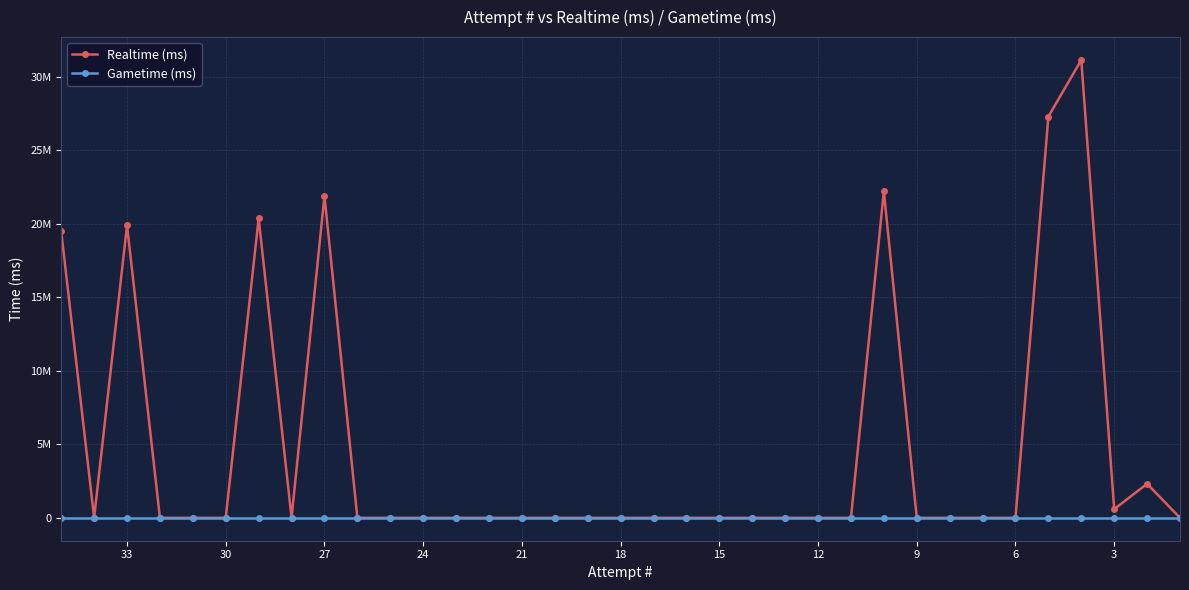

True or false: Gametime (ms) has a value of 0 at 12.

True